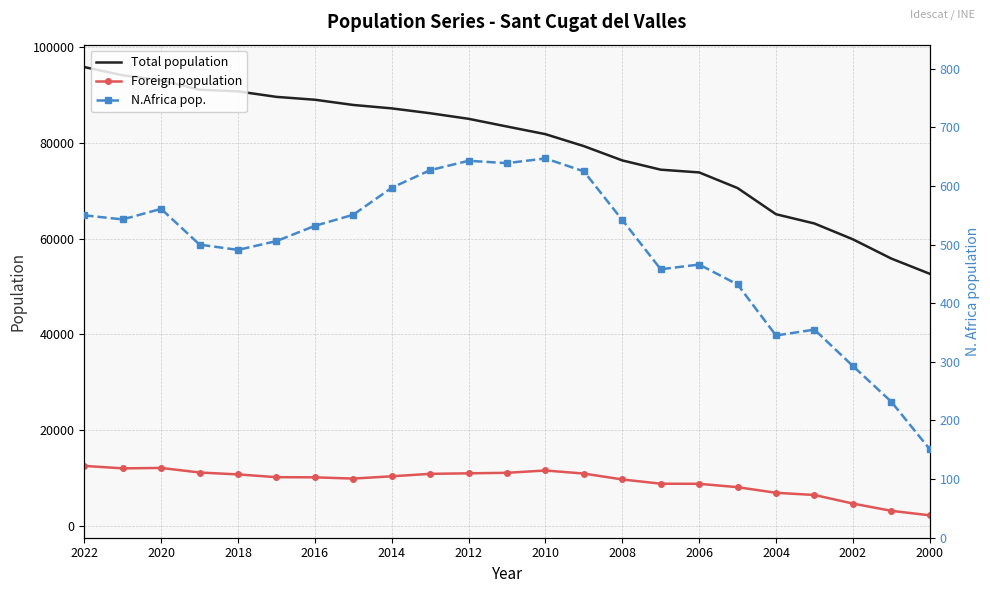

True or false: Total population has more than 0 points higher than both neighbors.

False